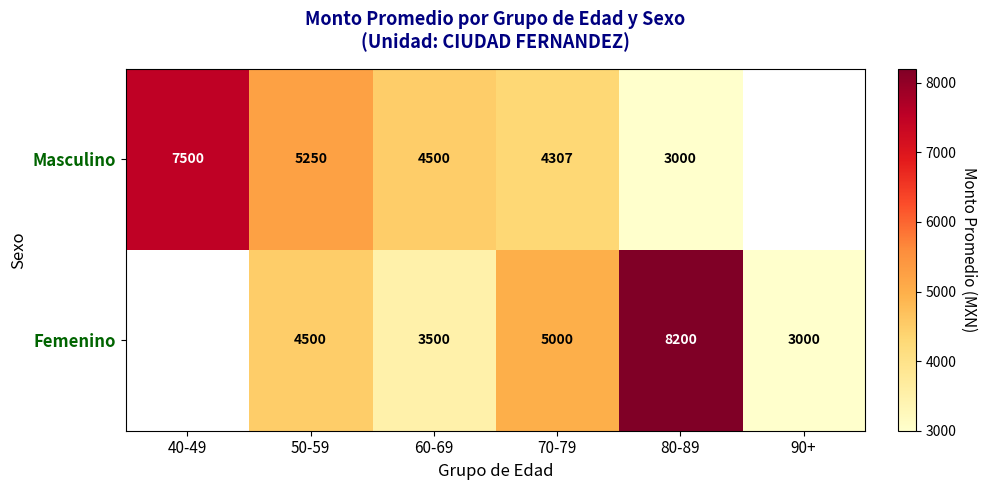

What is the total value across all series at 60-69?

8000